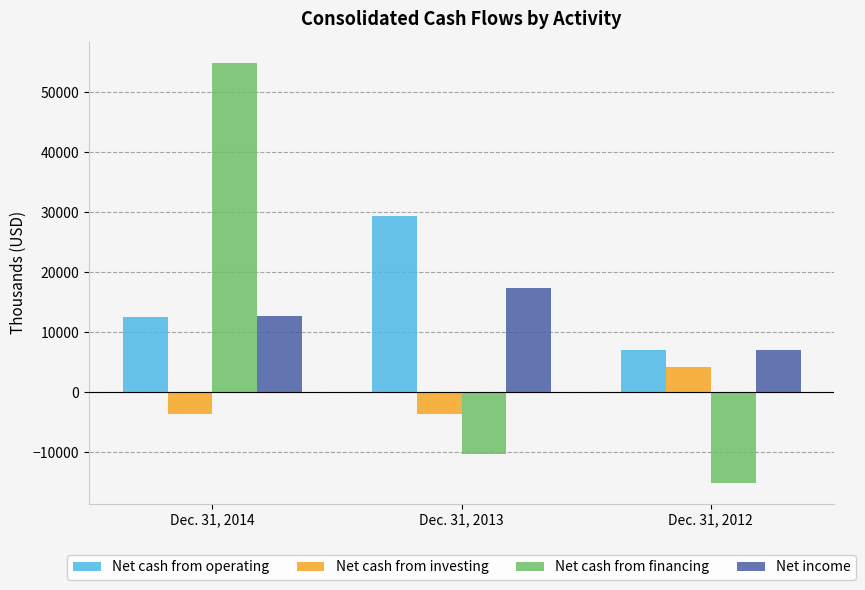

Where is Net cash from operating nearest to the value 18188?

Dec. 31, 2014